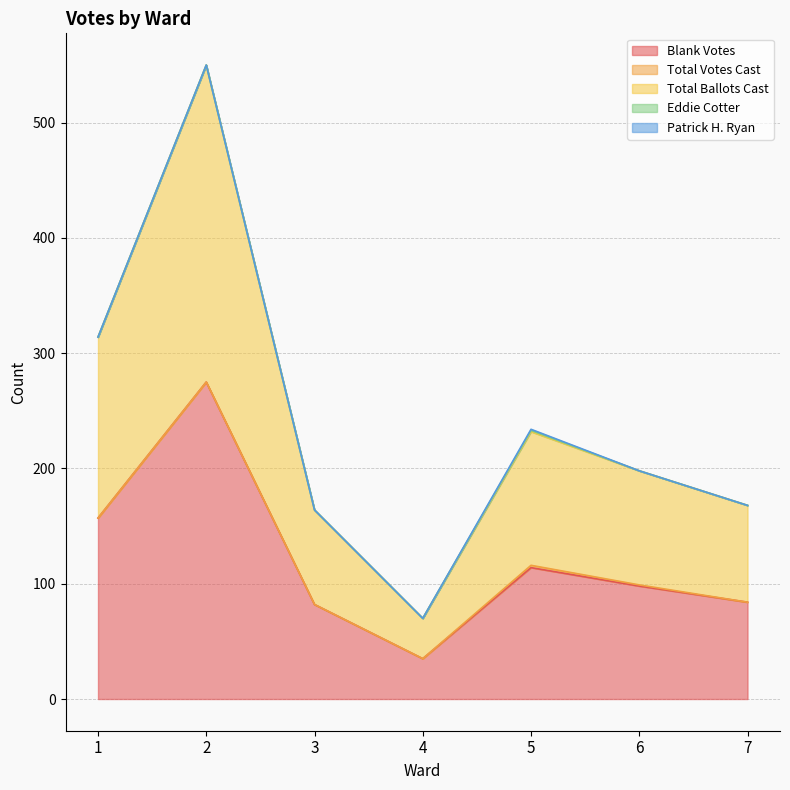

What are all the series names shown in the legend?

Blank Votes, Total Votes Cast, Total Ballots Cast, Eddie Cotter, Patrick H. Ryan